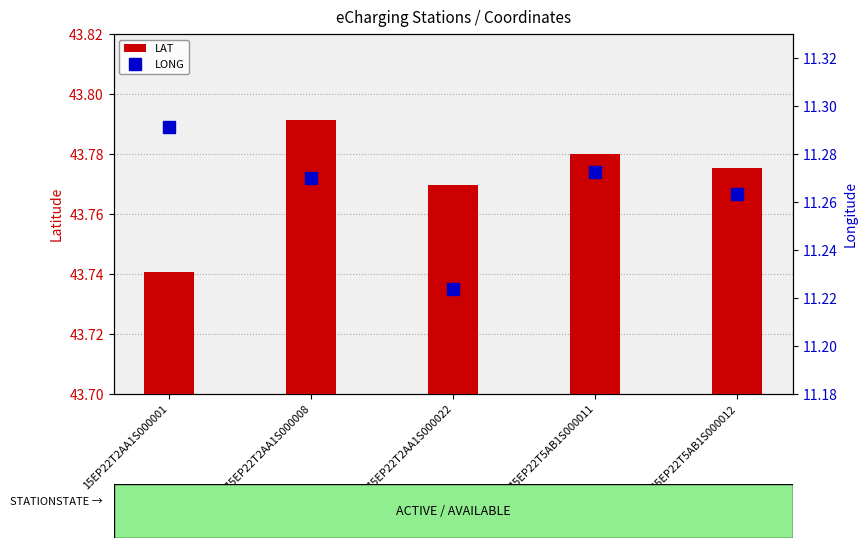

What is the difference between the maximum and minimum values in the LONG series?

0.1